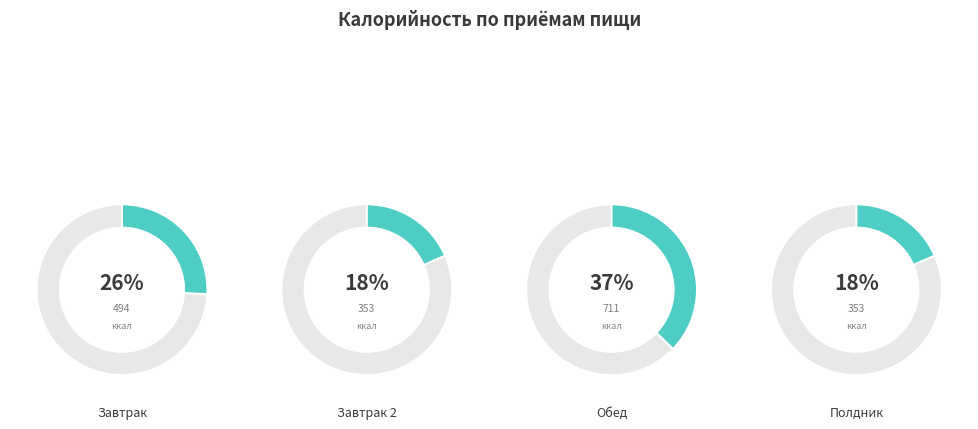

Rank the categories by value from highest to lowest.

Обед, Завтрак, Завтрак 2, Полдник